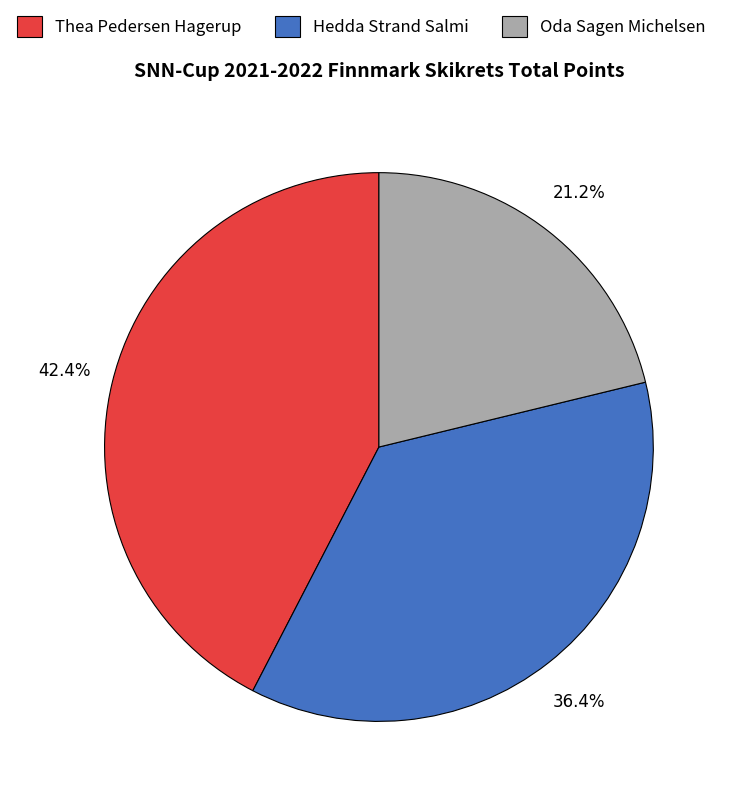

How many segments does this pie chart have?

3